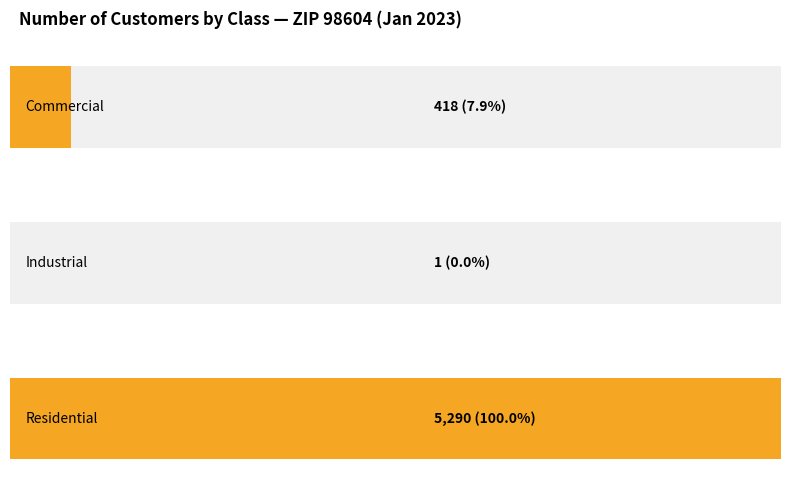

What is the maximum value for Commercial - Count 01/2023?

418